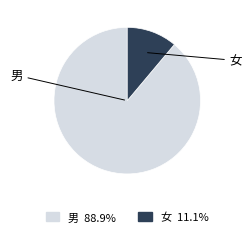

Is the sum of 男 and 女 greater than half?

Yes